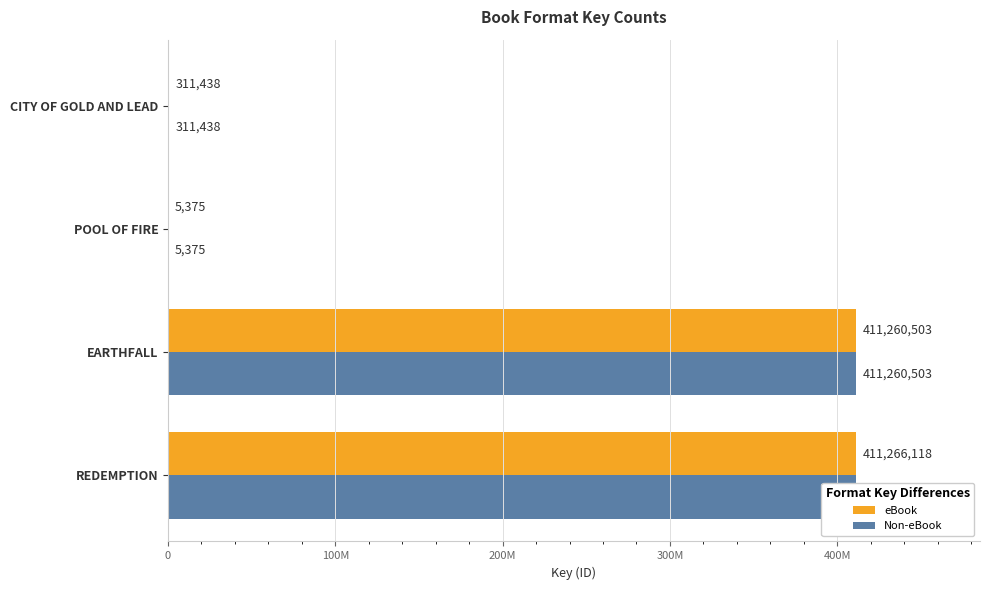

How many bars are there in each group?

2